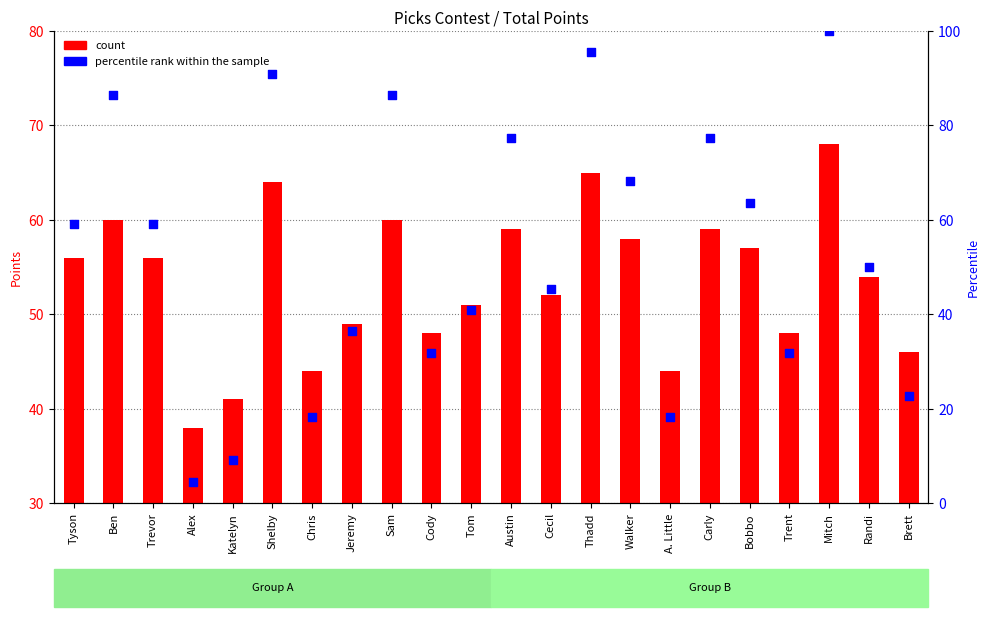

Which series has the widest spread of Y values?

percentile rank within the sample